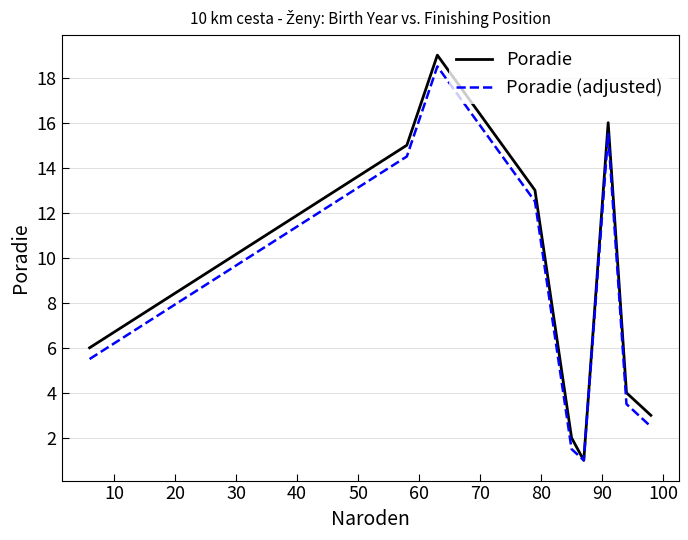

Which series has the widest spread of values?

Poradie